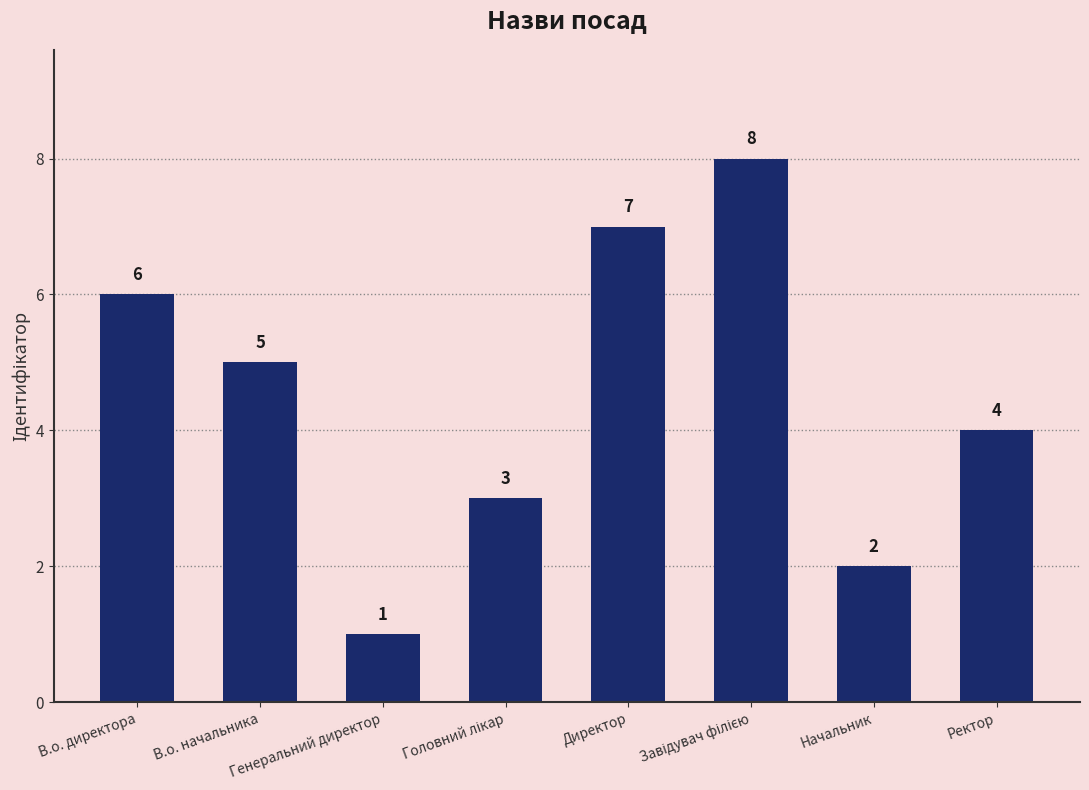

At which label does the data first exceed 5?

В.о. директора